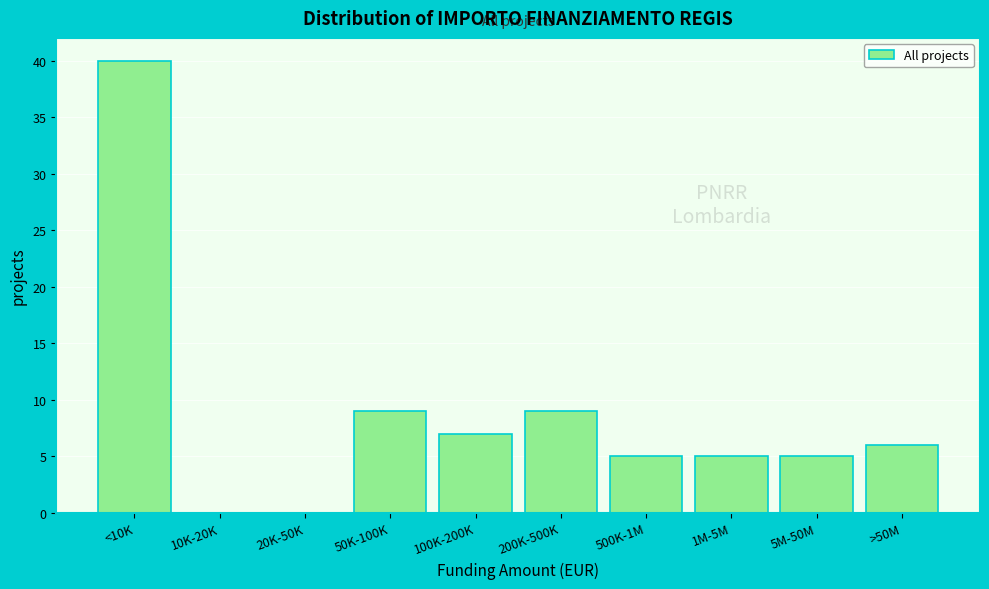

Reading right to left, list all the values displayed in this chart.

>50M=6	5M-50M=5	1M-5M=5	500K-1M=5	200K-500K=9	100K-200K=7	50K-100K=9	20K-50K=0	10K-20K=0	<10K=40